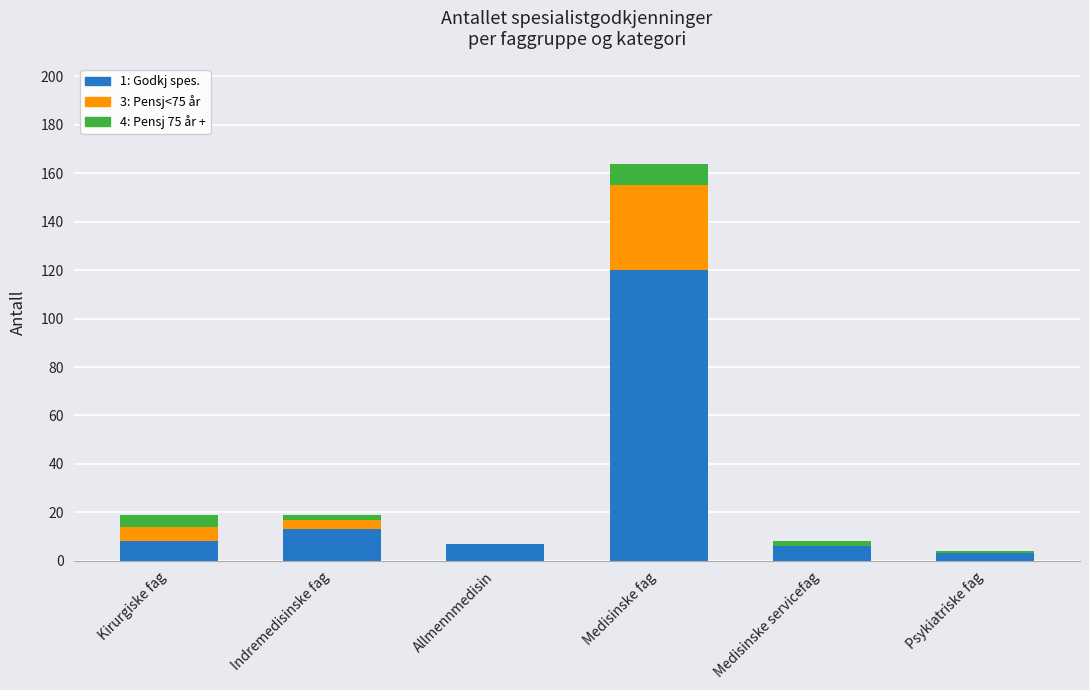

The value of 1: Godkj spes. at Medisinske fag is 34. True or false?

False